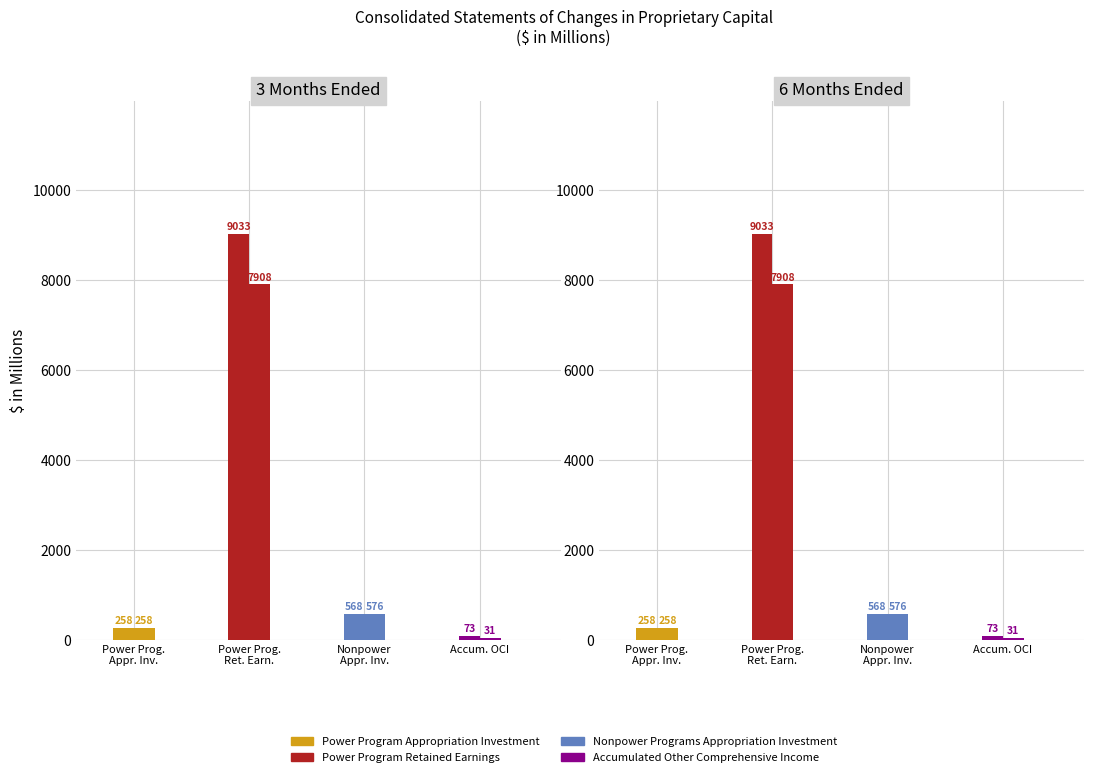

What is the average value of the Nonpower Programs Appropriation Investment series?

572